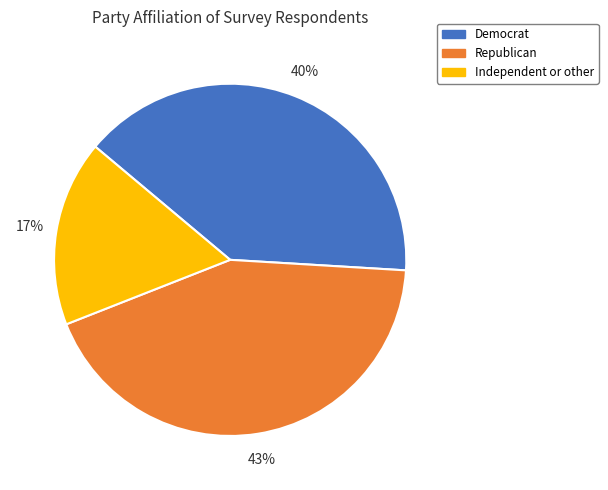

Is the sum of Democrat and Independent or other greater than half?

Yes